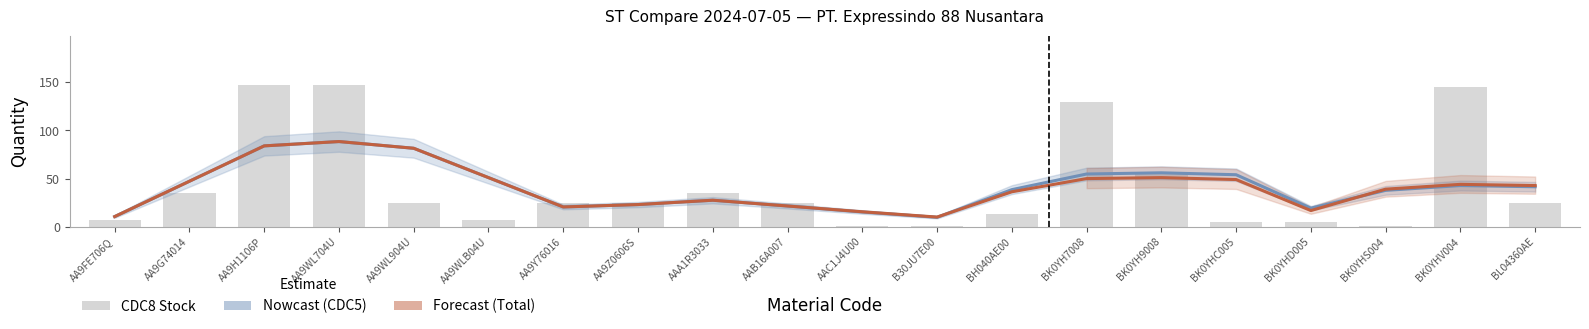

Between AAA1R3033 and BK0YH9008, which is larger?

BK0YH9008